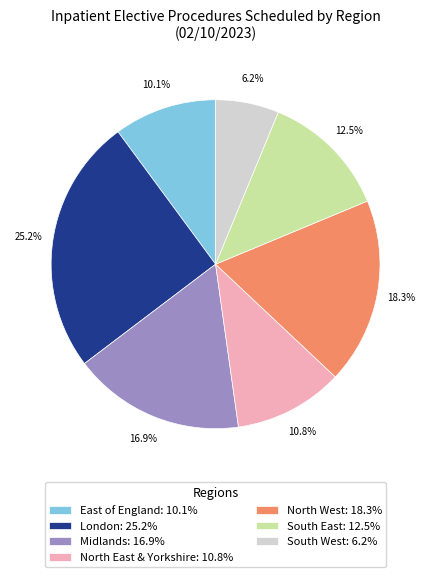

Which has a higher value, North East & Yorkshire: 10.8% or South West: 6.2%?

North East & Yorkshire: 10.8%